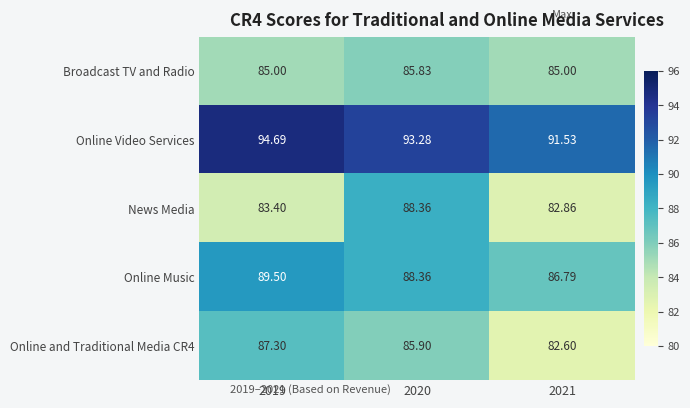

Which label corresponds to the smallest value in the chart?

2021